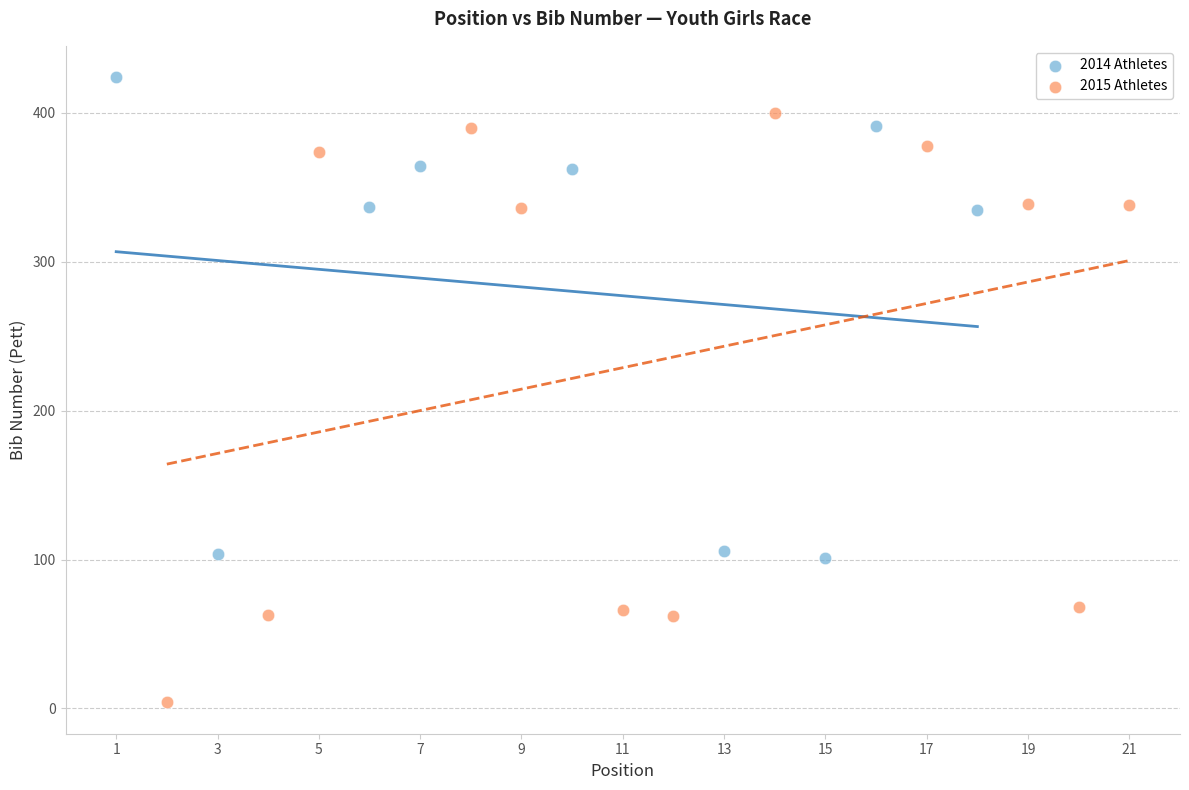

Which series reaches the minimum Y coordinate?

2015 Athletes